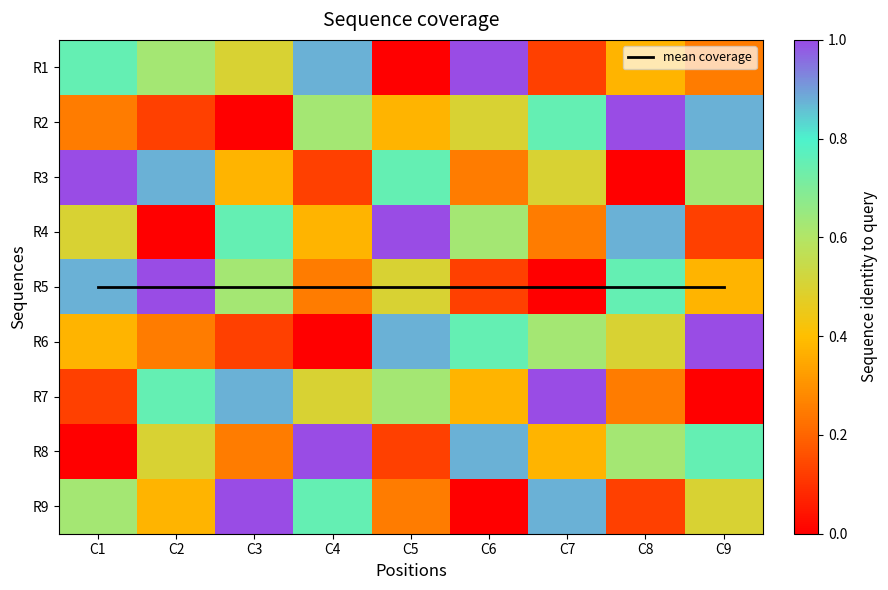

The value of R8 at C6 is 0.9. True or false?

True